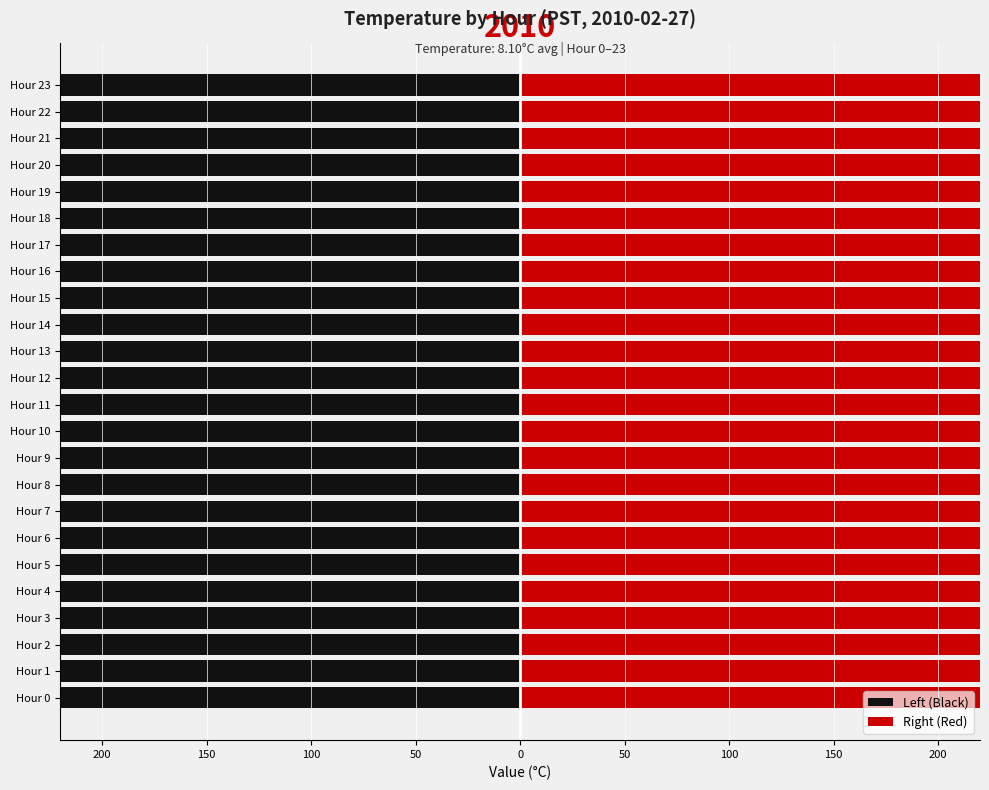

What is the average value of the Left (Black) series?

-1065.8